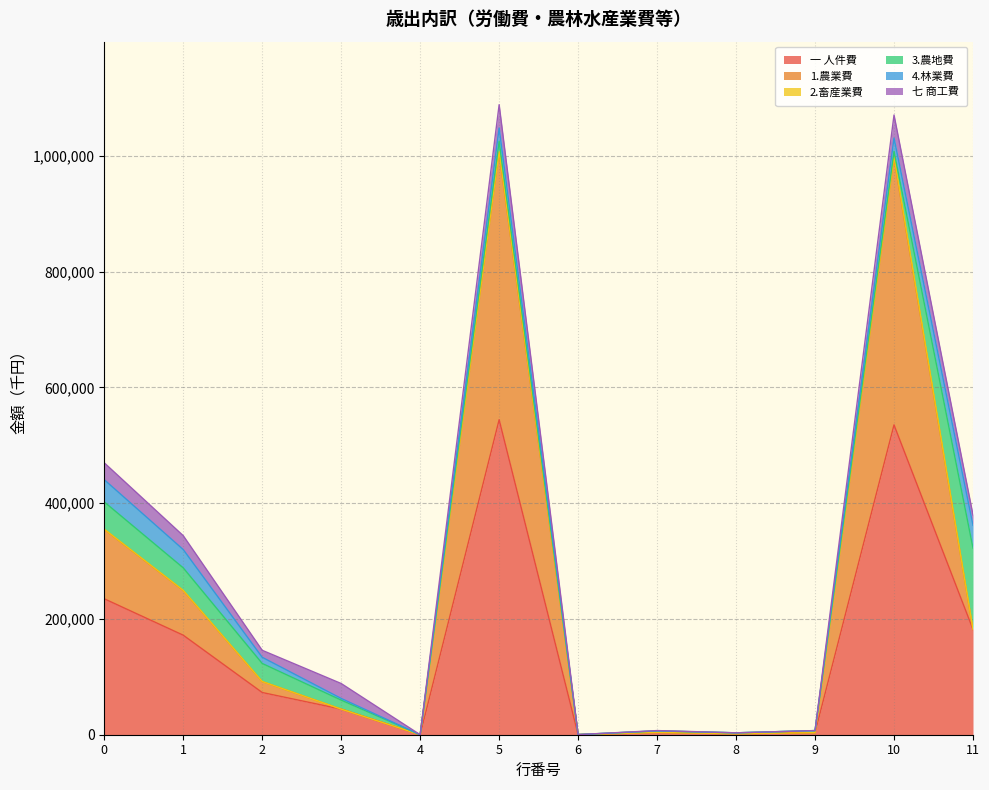

How many data points in 3.農地費 are less than 15491?

6